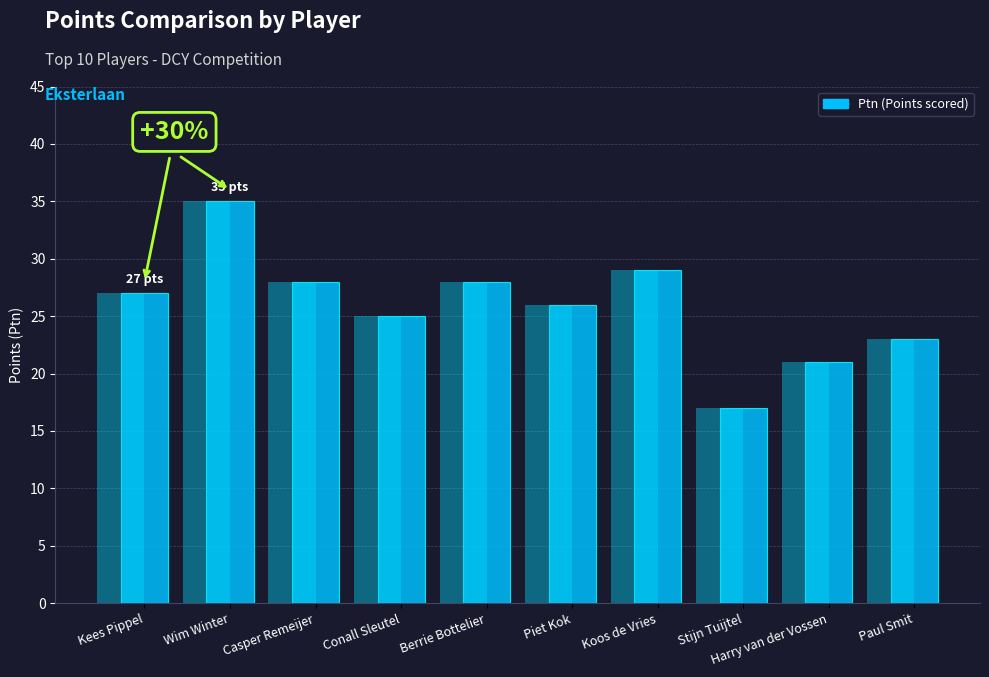

How many distinct data groups are displayed?

1